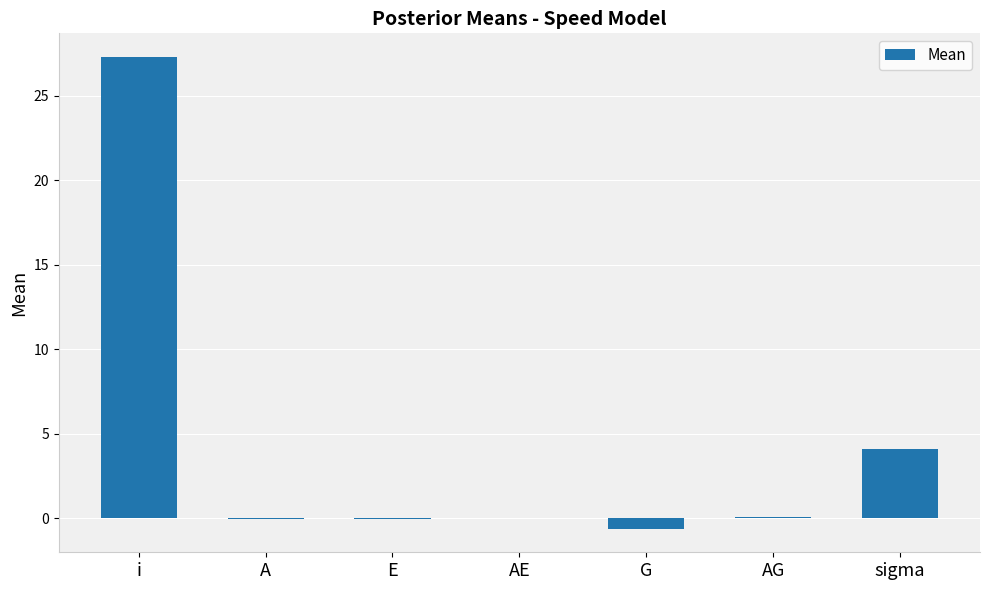

What is the change in value from G to sigma?

+4.7